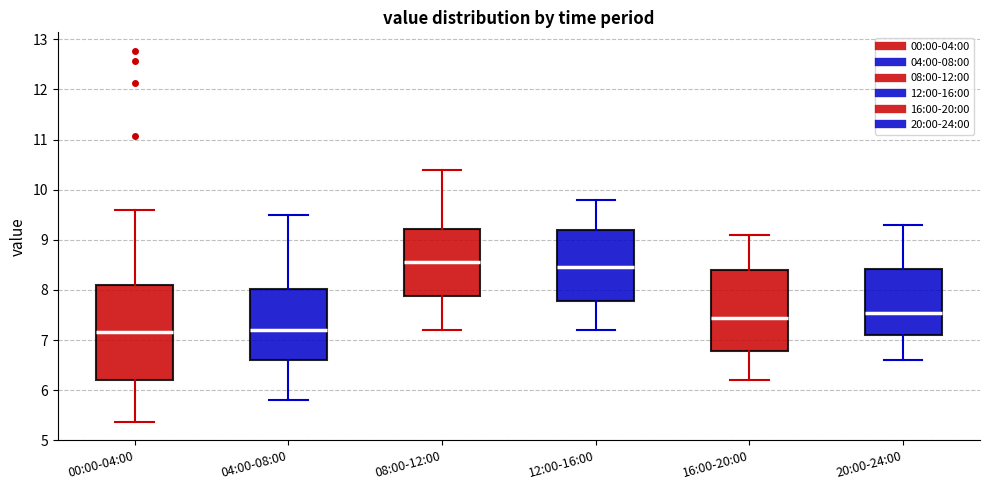

Reading left to right, transcribe this box plot: for each box, give where its median line is, the range the box spans, and where its two whiskers end, as read against the y-axis. The values are not printed on the chart, so give them approximately, as read against the axis.

00:00-04:00: median 7.2, box 6.2 to 8.1, whiskers 5.4 to 9.6
04:00-08:00: median 7.2, box 6.6 to 8.0, whiskers 5.8 to 9.5
08:00-12:00: median 8.6, box 7.9 to 9.2, whiskers 7.2 to 10.4
12:00-16:00: median 8.5, box 7.8 to 9.2, whiskers 7.2 to 9.8
16:00-20:00: median 7.5, box 6.8 to 8.4, whiskers 6.2 to 9.1
20:00-24:00: median 7.6, box 7.1 to 8.4, whiskers 6.6 to 9.3